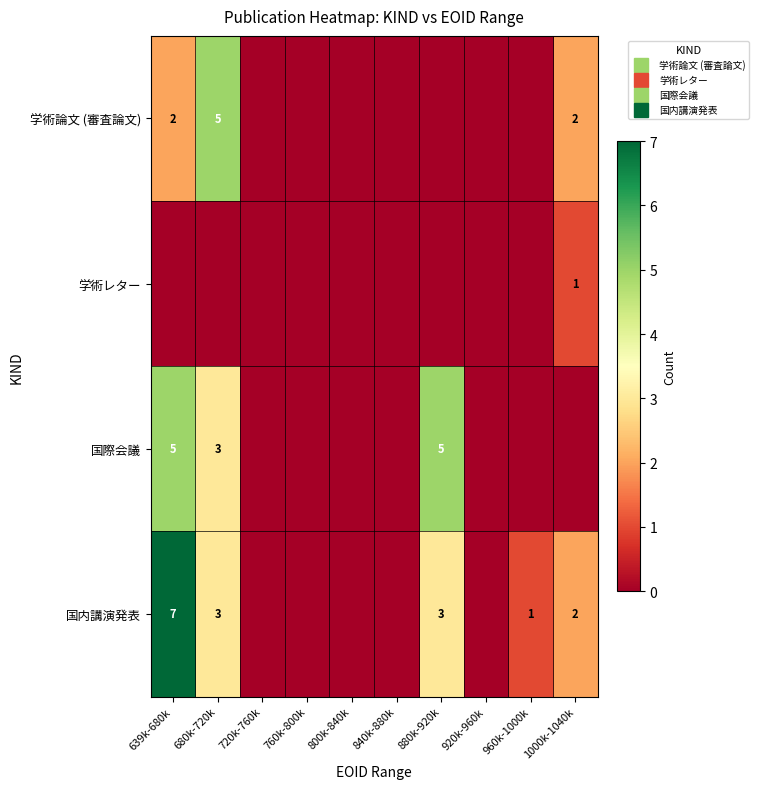

The 学術レター series shows 1 at 1000k-1040k. True or false?

True